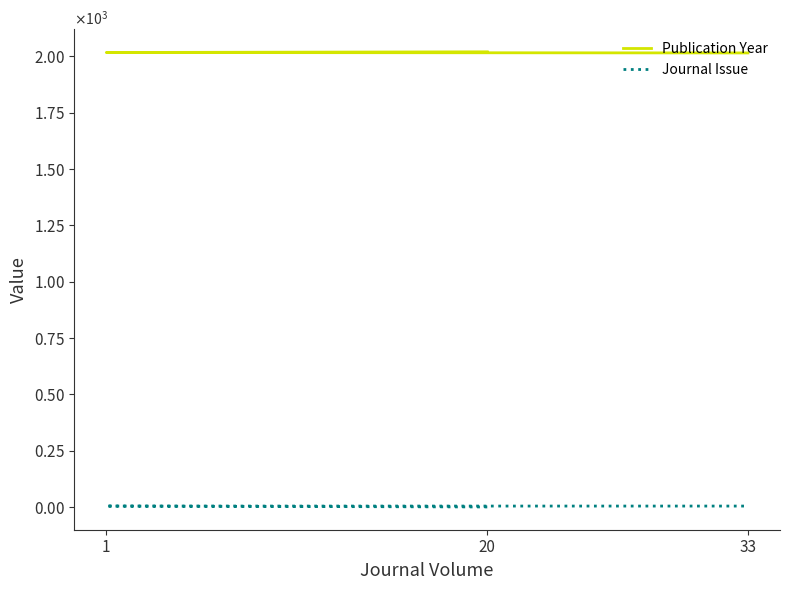

List the series in order of their overall mean, lowest first.

Journal Issue, Publication Year